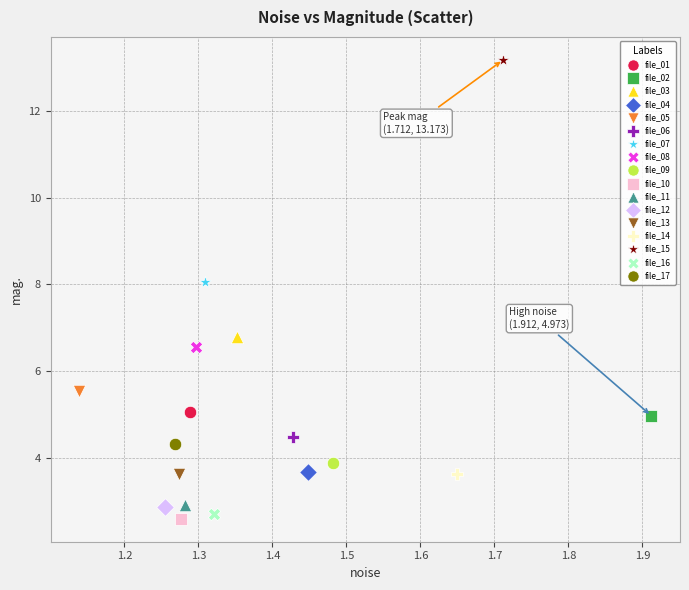

What are all the series names shown in the legend?

file_01, file_02, file_03, file_04, file_05, file_06, file_07, file_08, file_09, file_10, file_11, file_12, file_13, file_14, file_15, file_16, file_17